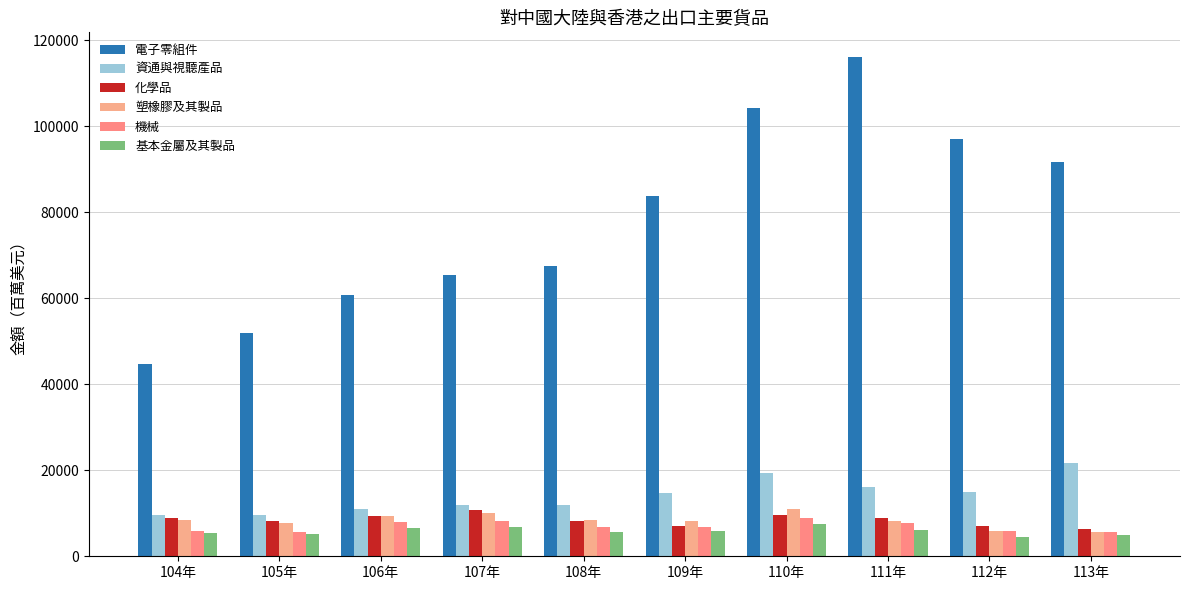

What is the spread (max minus min) of values at 107年?

58616.4